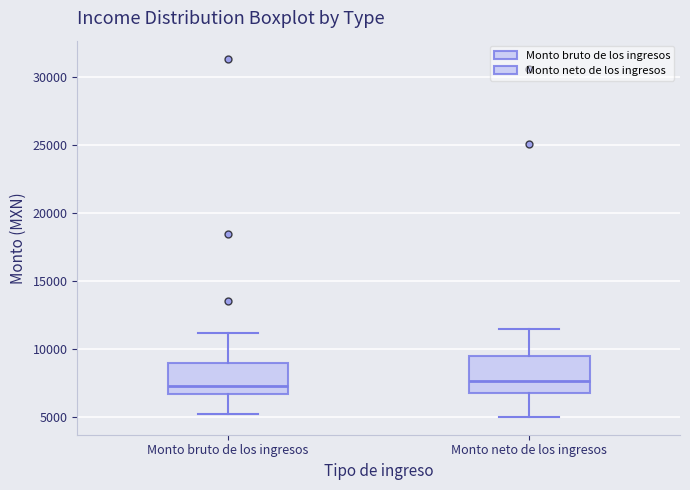

Reading left to right, transcribe this box plot: for each box, give where its median line is, the range the box spans, and where its two whiskers end, as read against the y-axis. The values are not printed on the chart, so give them approximately, as read against the axis.

Monto bruto de los ingresos: median 7000, box 6500 to 9000, whiskers 5000 to 11000
Monto neto de los ingresos: median 7500, box 6500 to 9500, whiskers 5000 to 11500